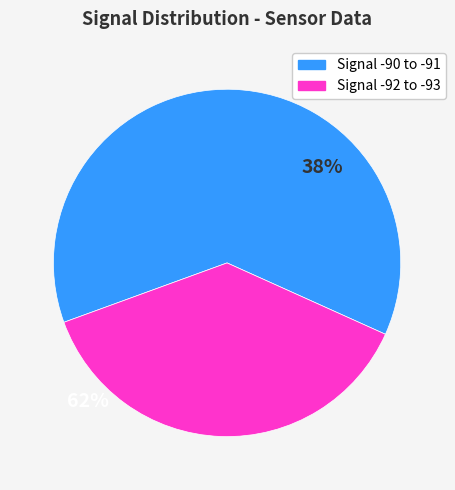

Does any single category account for the majority?

Yes